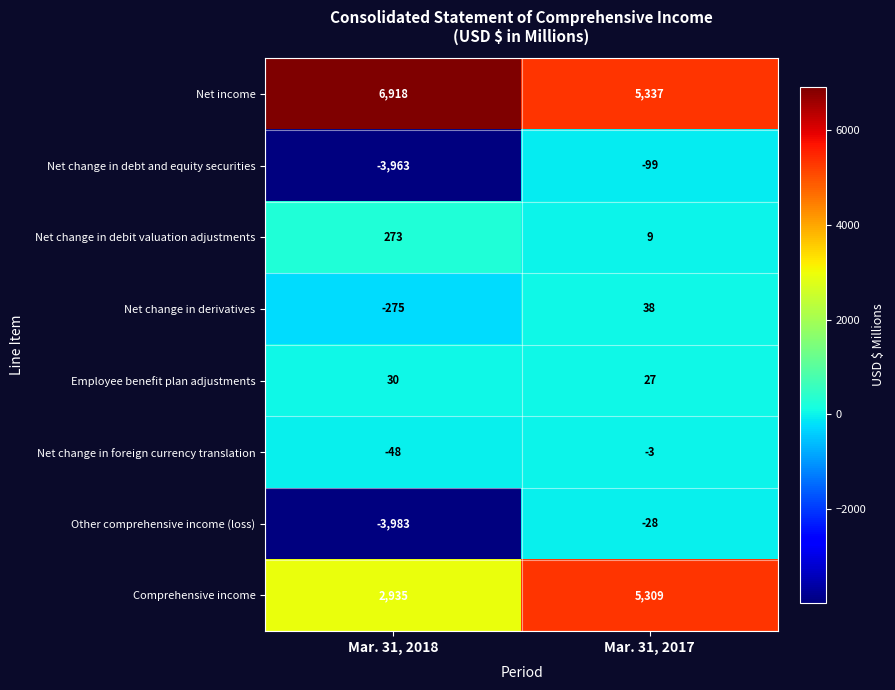

What is the difference between the maximum and minimum values in the Net change in foreign currency translation series?

45